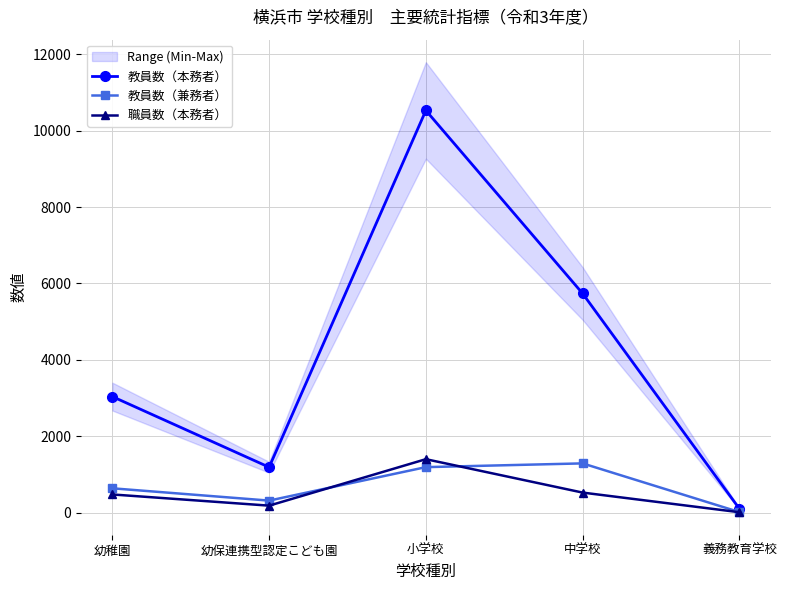

Read the 職員数（本務者） value at 幼保連携型認定こども園.

185